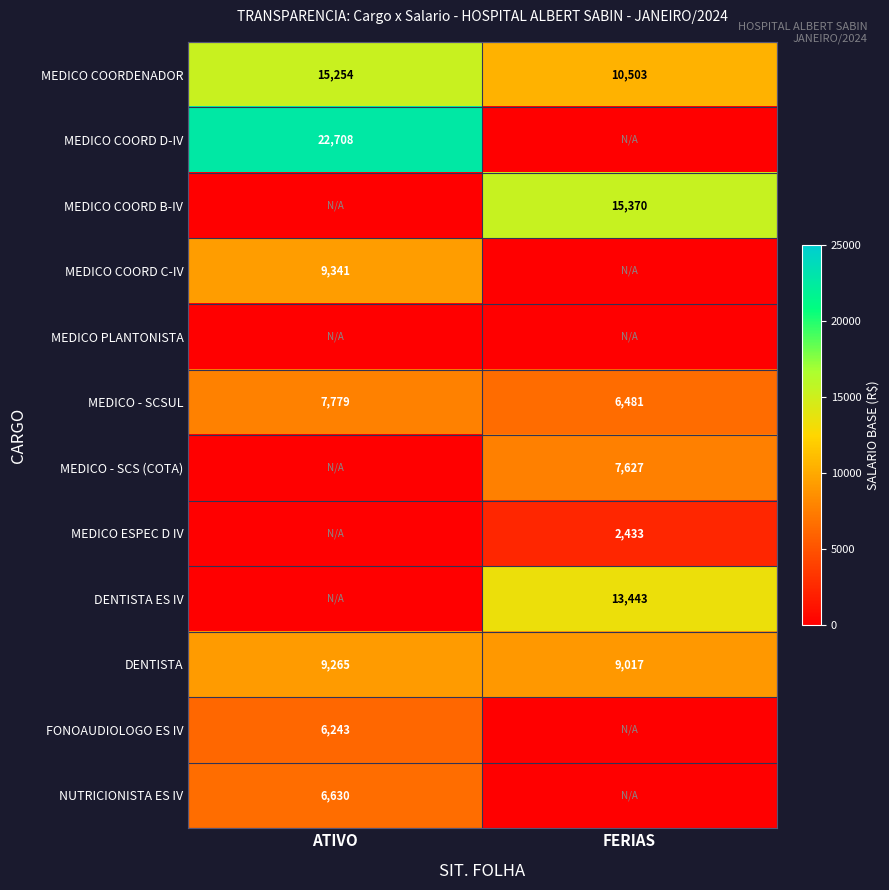

What is the minimum value for MEDICO COORDENADOR?

10503